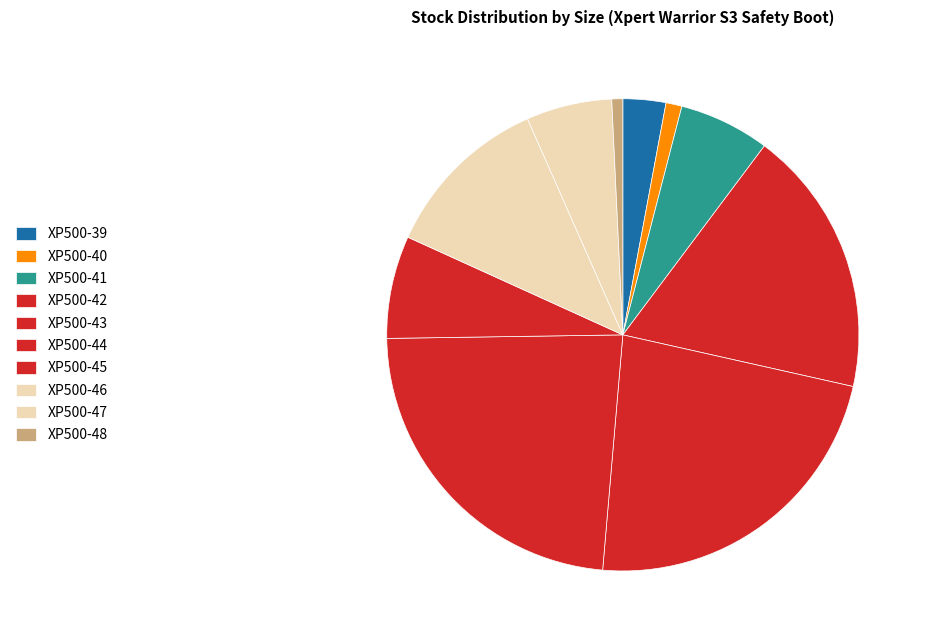

How many slices are in this pie chart?

10